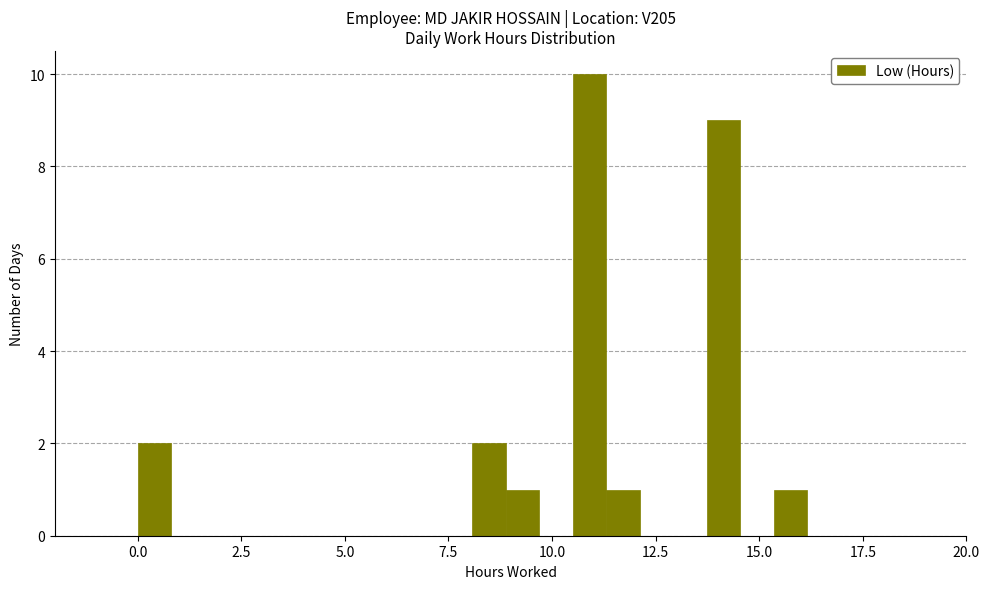

Read against the x-axis, roughly where is the centre of the tallest bar?

11.0